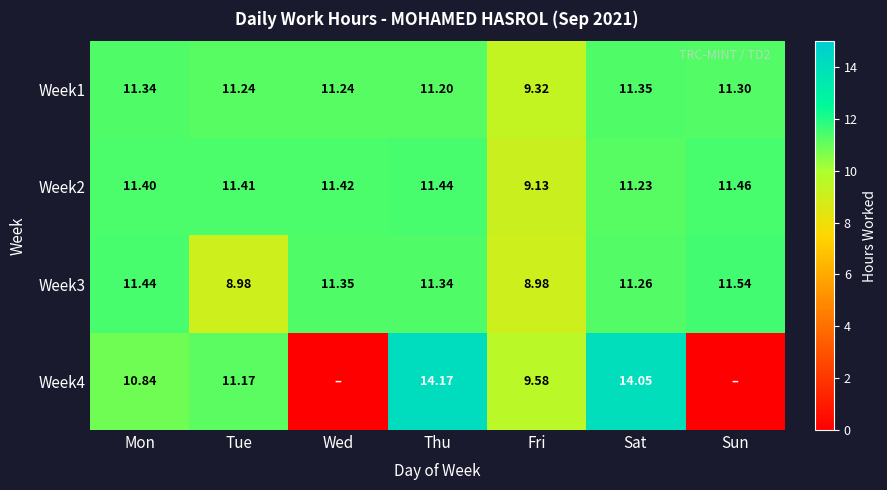

At which label does Week2 first exceed 11?

Mon